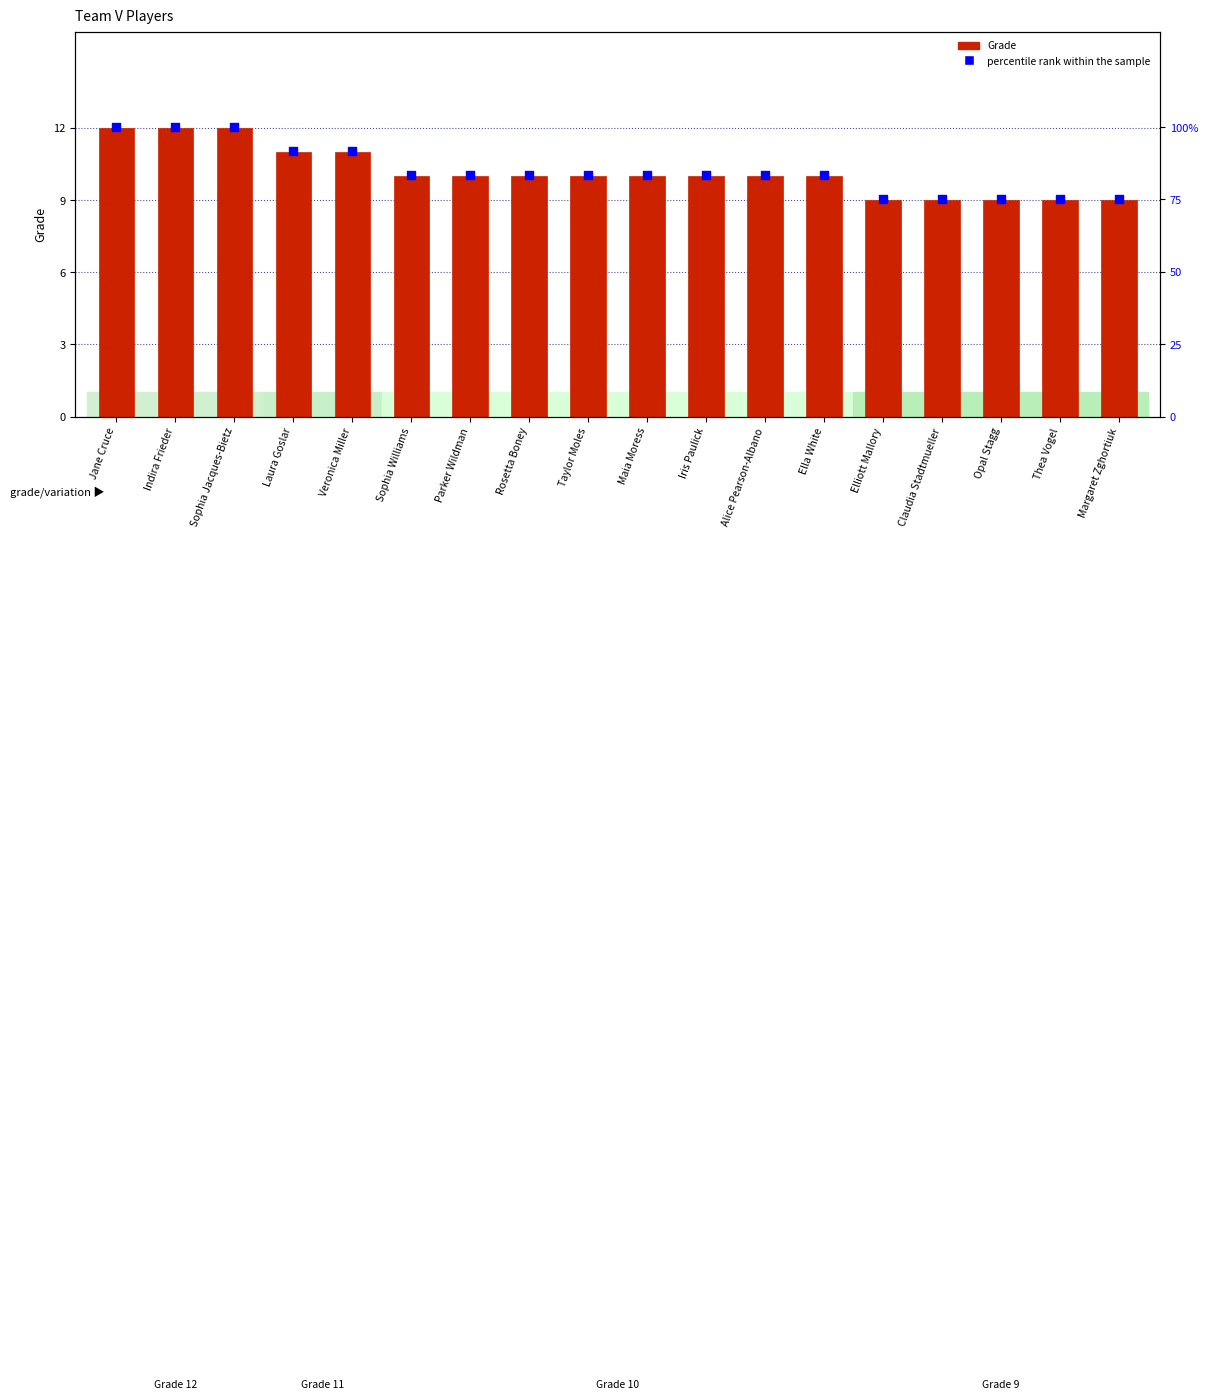

Which series reaches the maximum Y coordinate?

percentile rank within the sample